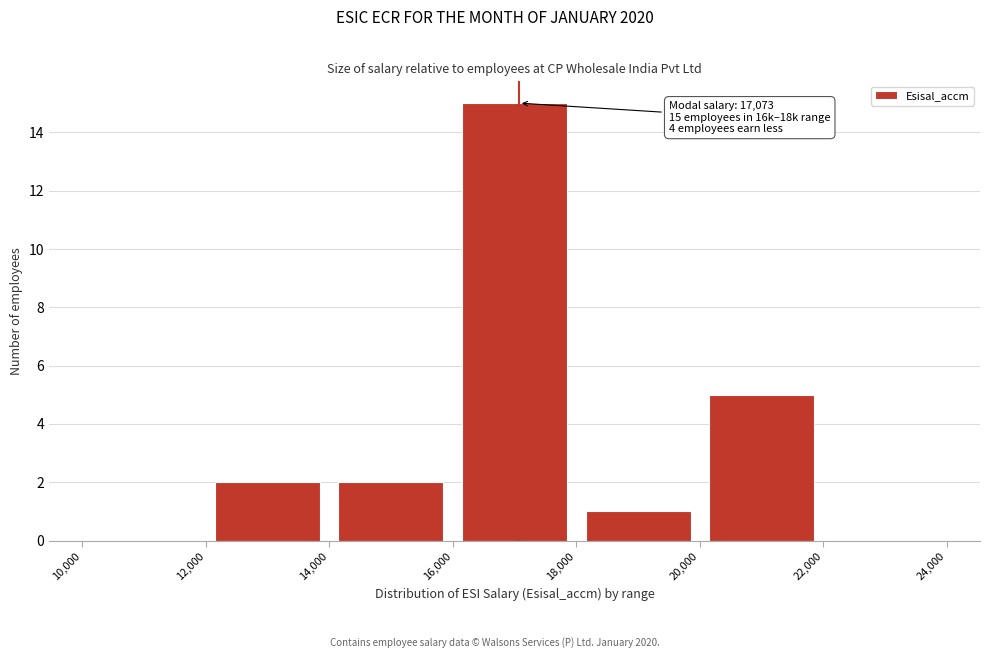

Over which range of the x-axis is the bar tallest?

16,000 to 18,000